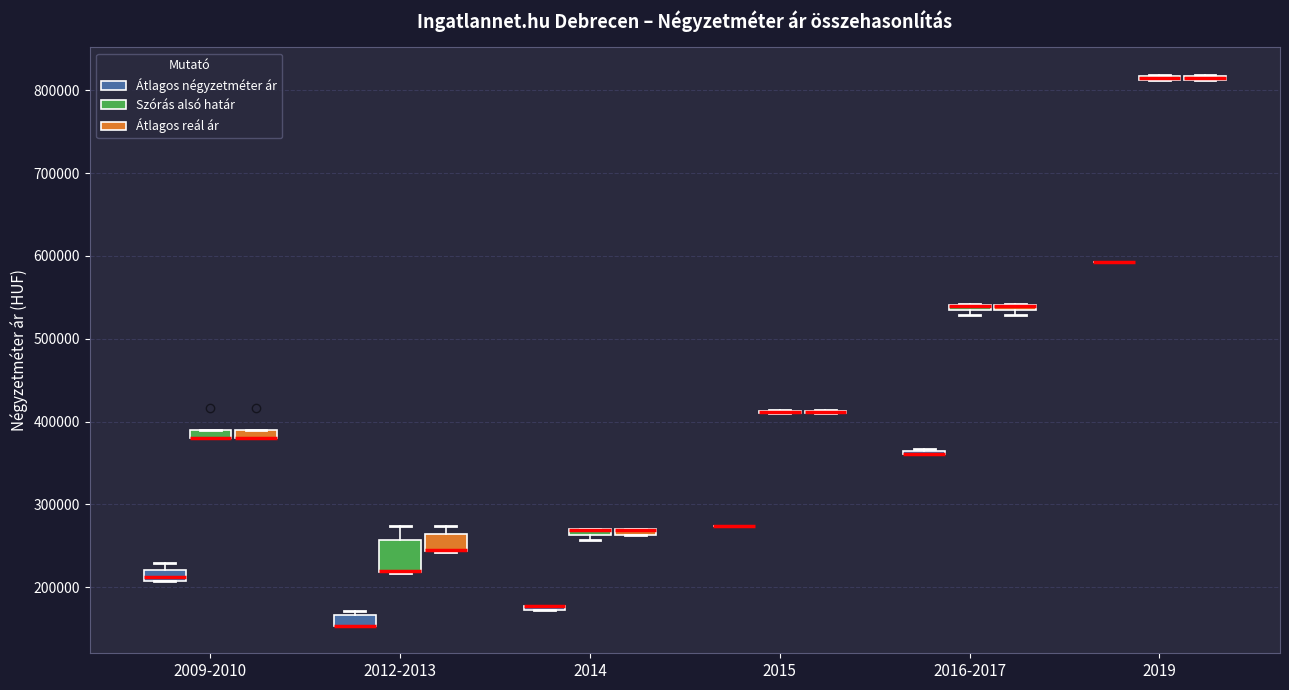

Which box is the tallest, from its lower edge to its upper edge?

2012-2013 (Szórás alsó határ)